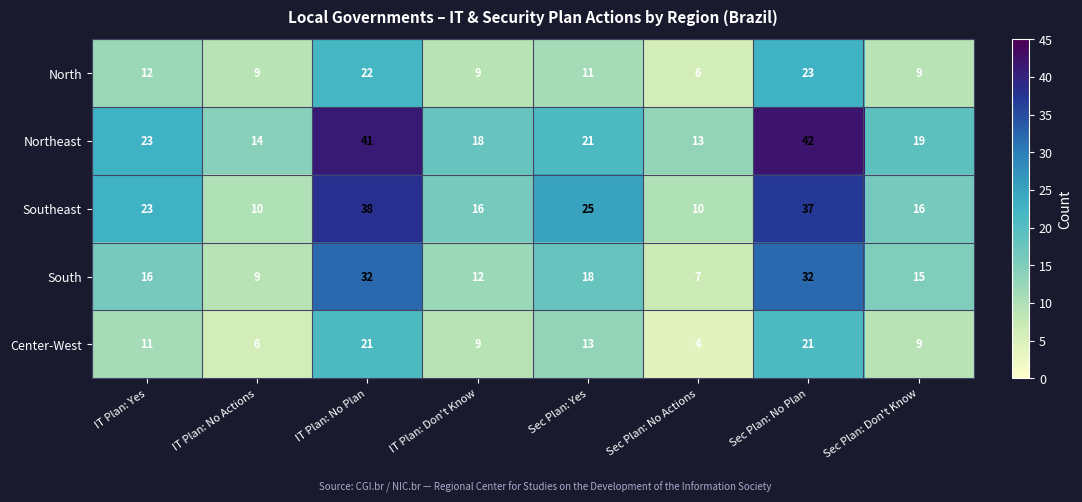

The Center-West series shows 11 at IT Plan: Yes. True or false?

True